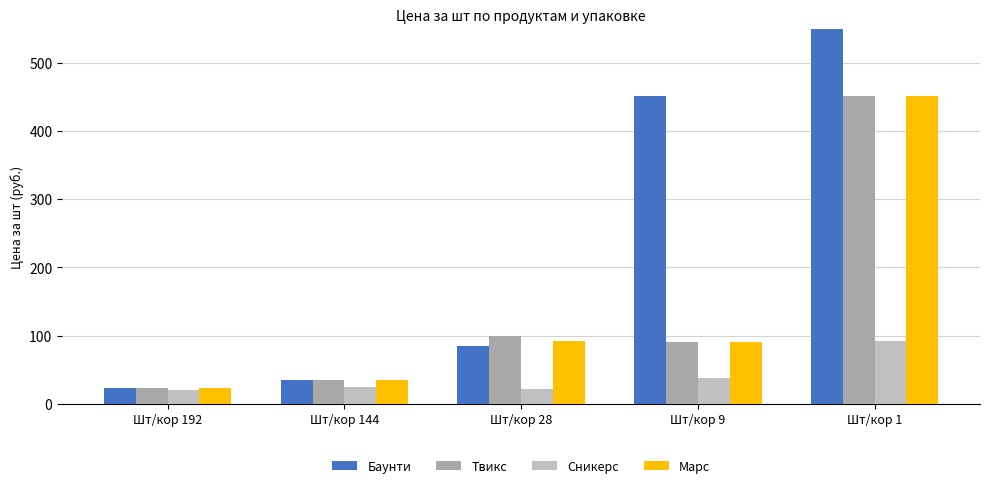

What is the lowest value of the Марс series?

23.2